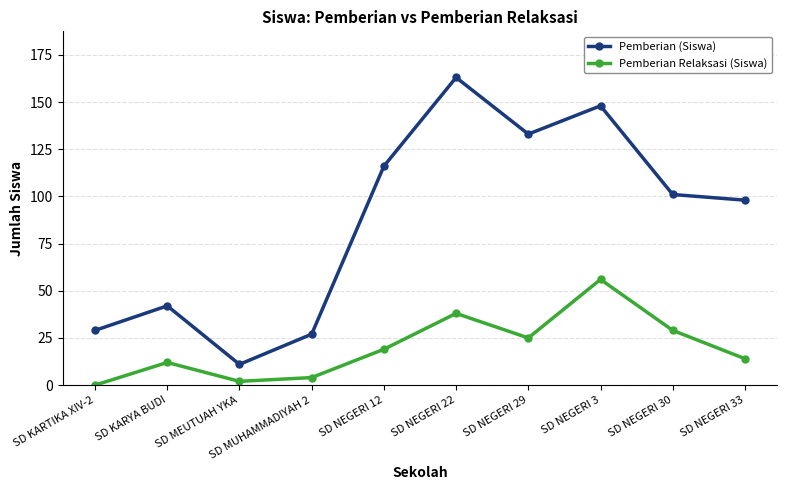

How many categories are shown in the chart?

10